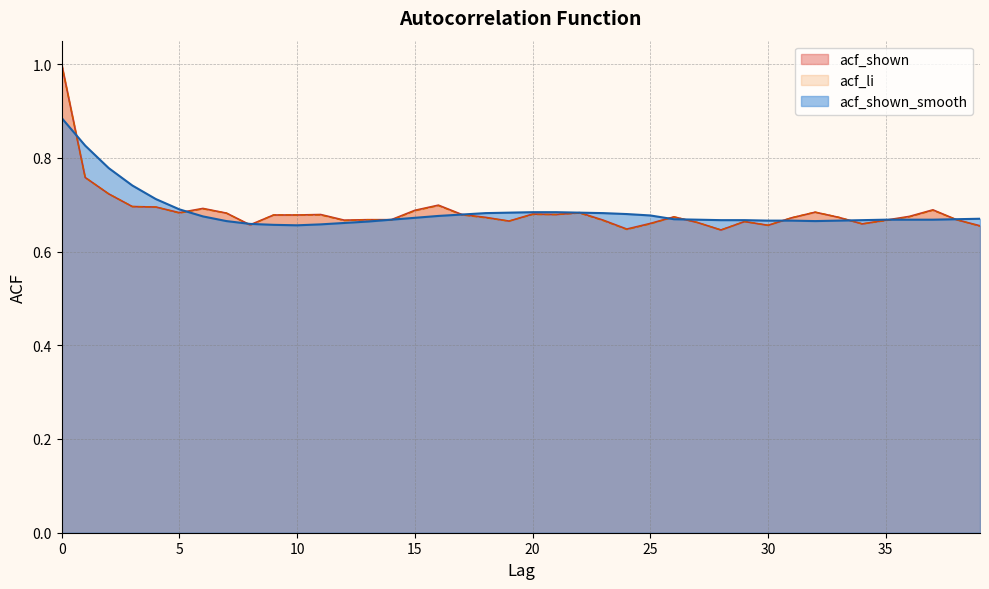

What is the maximum value for acf_li?

1.0